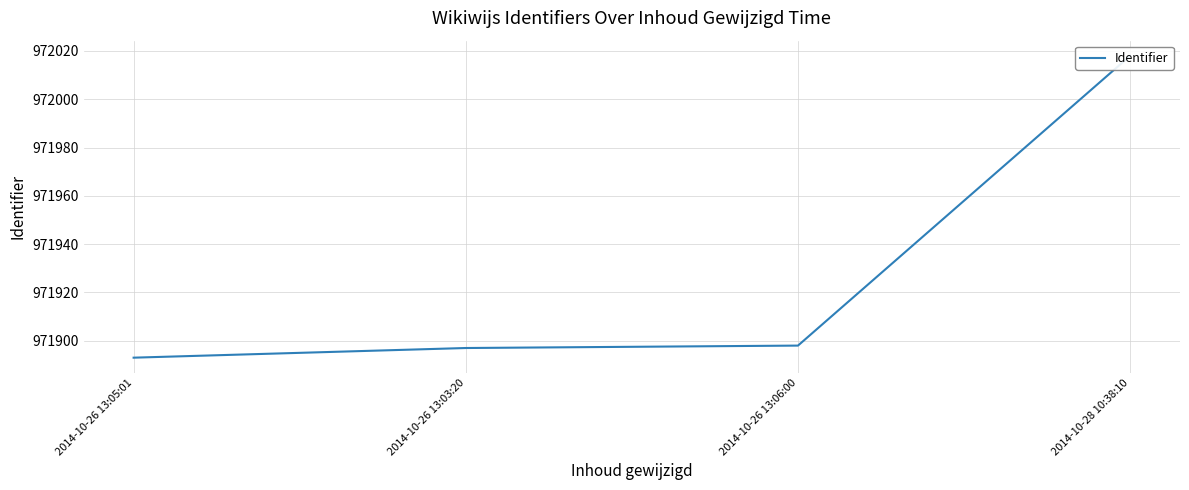

Count the number of values greater than 971898.

1